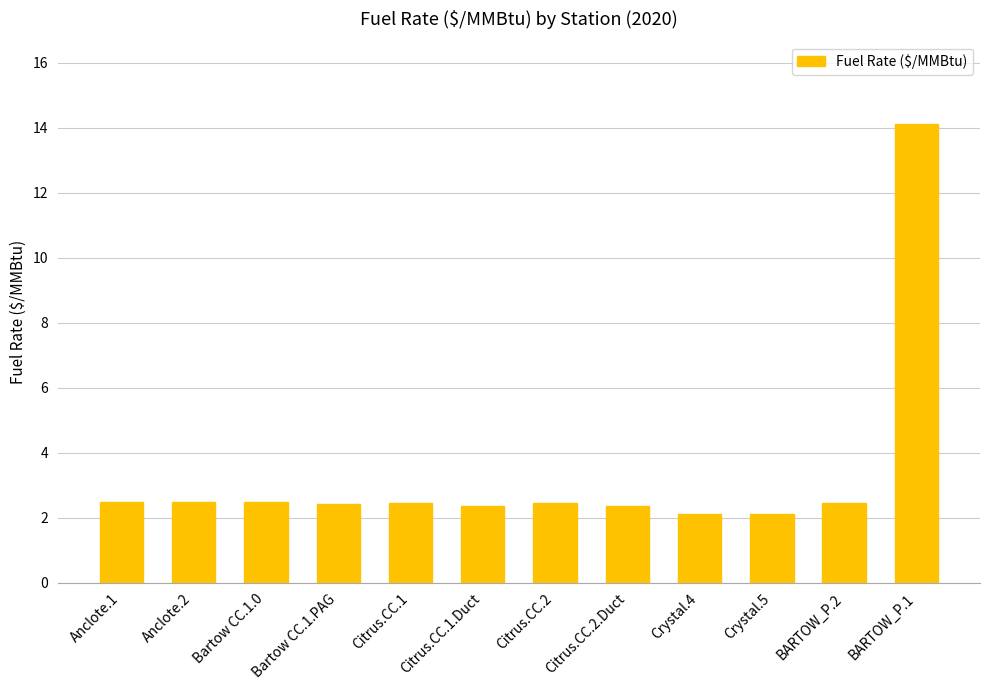

What is the difference between the maximum and minimum values?

12.0